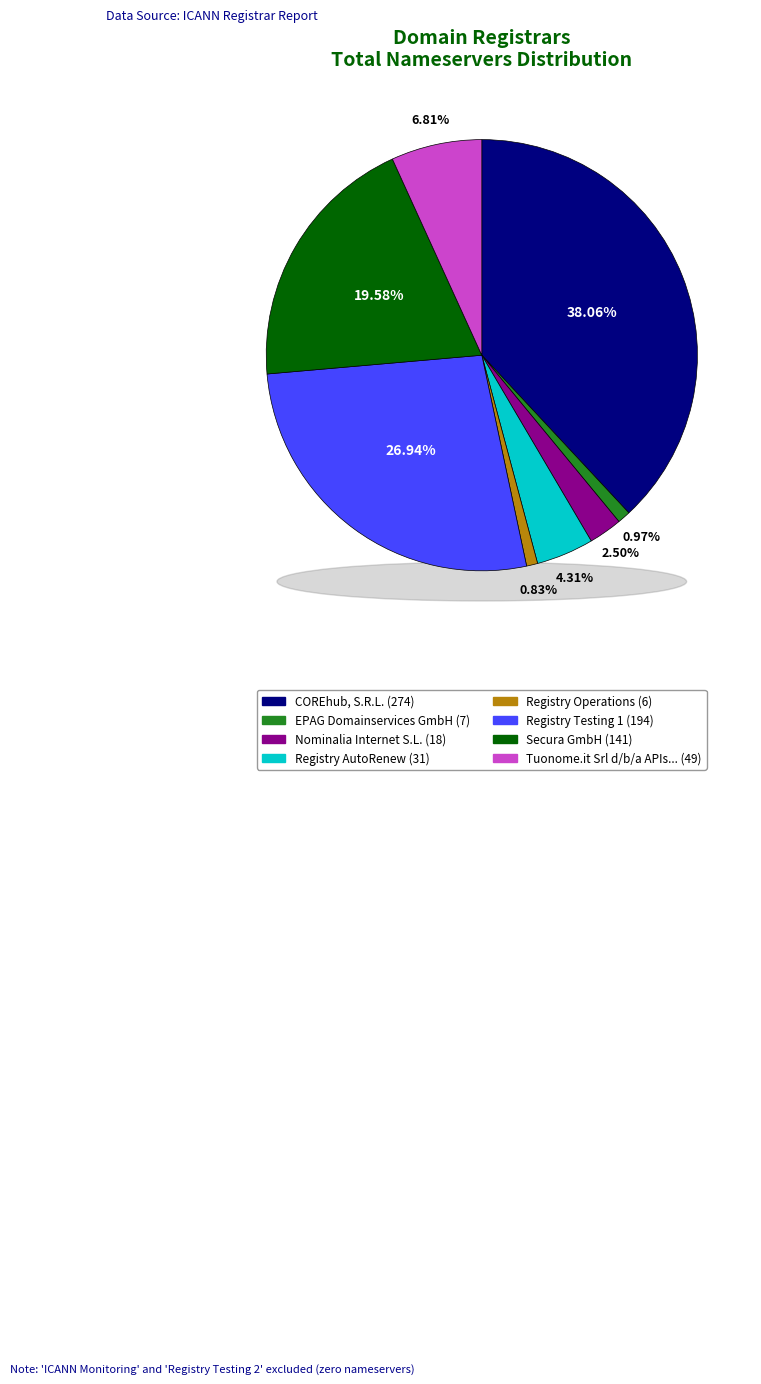

Combined, what portion of the pie is COREhub, S.R.L. and EPAG Domainservices GmbH?

39.0%